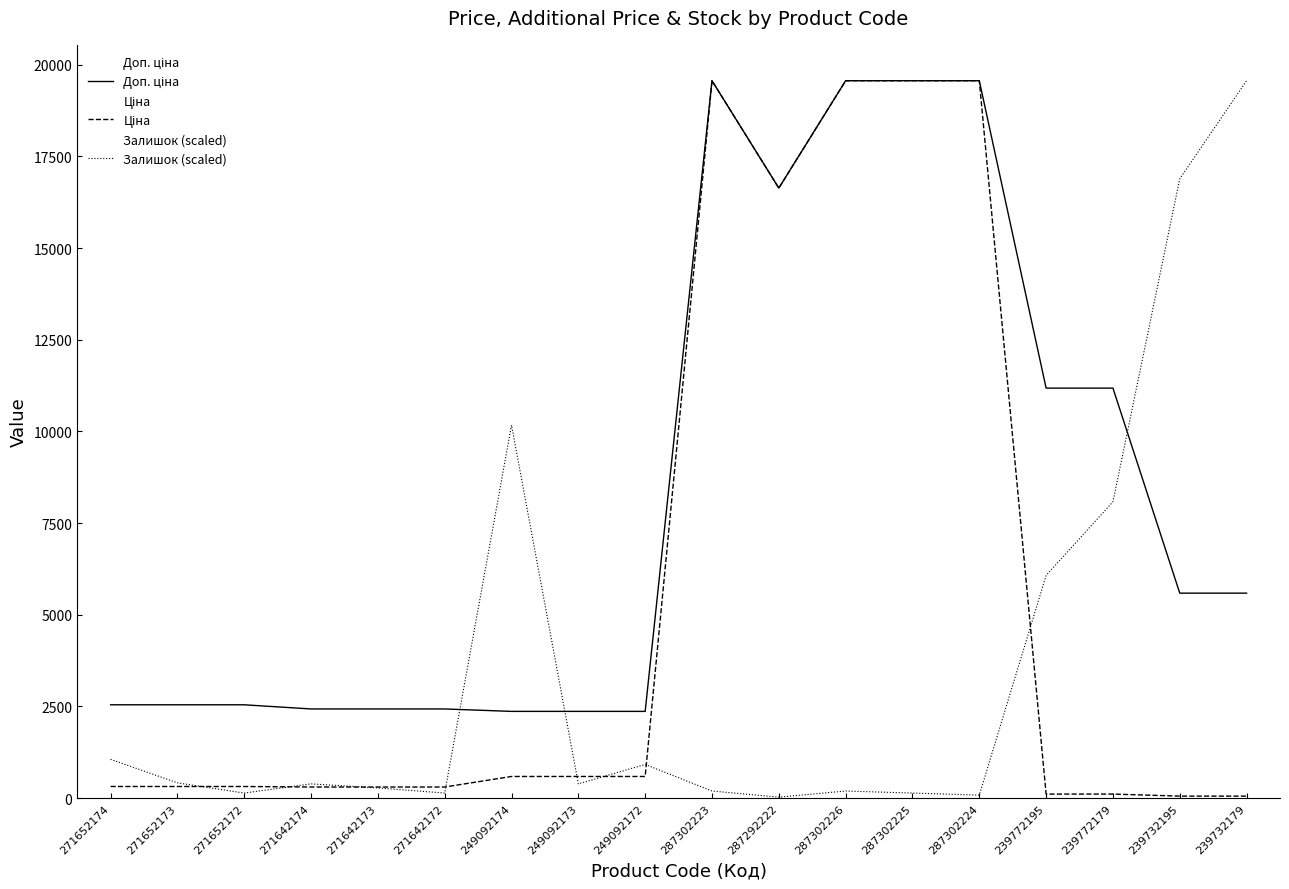

Where does the Залишок (scaled) series first go above 390?

271652174